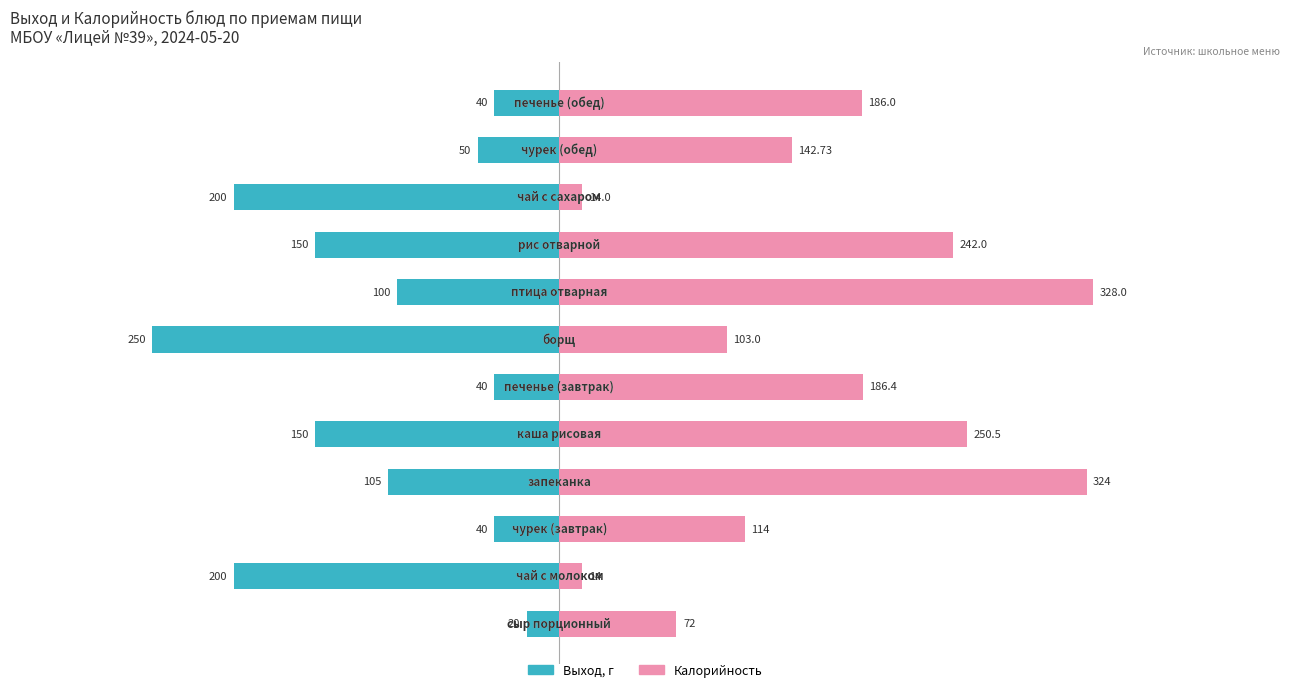

What is the average value of the Калорийность series?

164.7